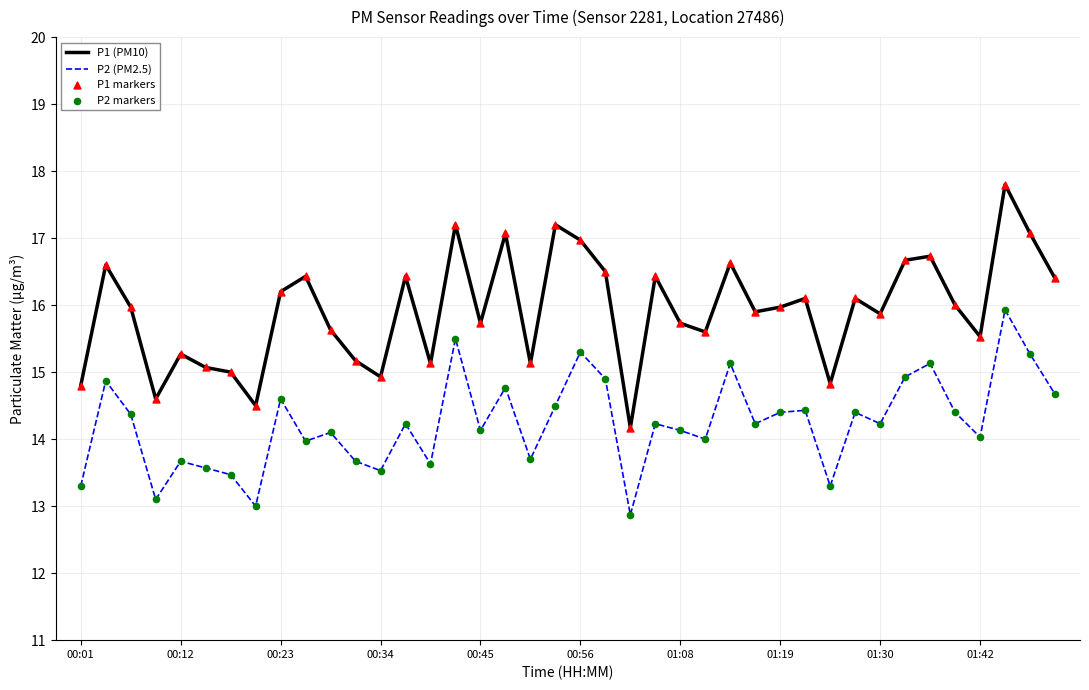

True or false: P1 (PM10) and P2 (PM2.5) cross at least once.

False